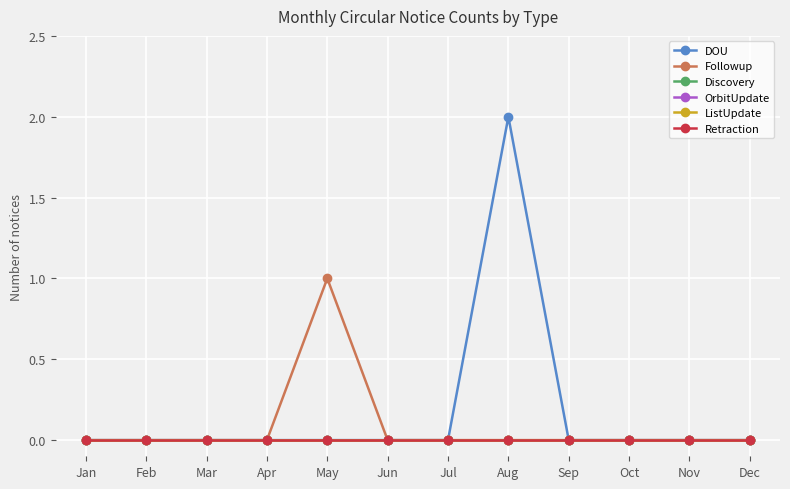

Is it true that DOU equals 0 at Mar?

True